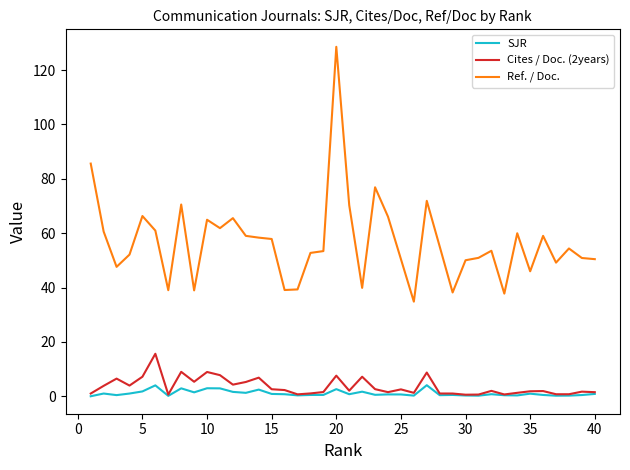

Which series has the largest range (max minus min)?

Ref. / Doc.